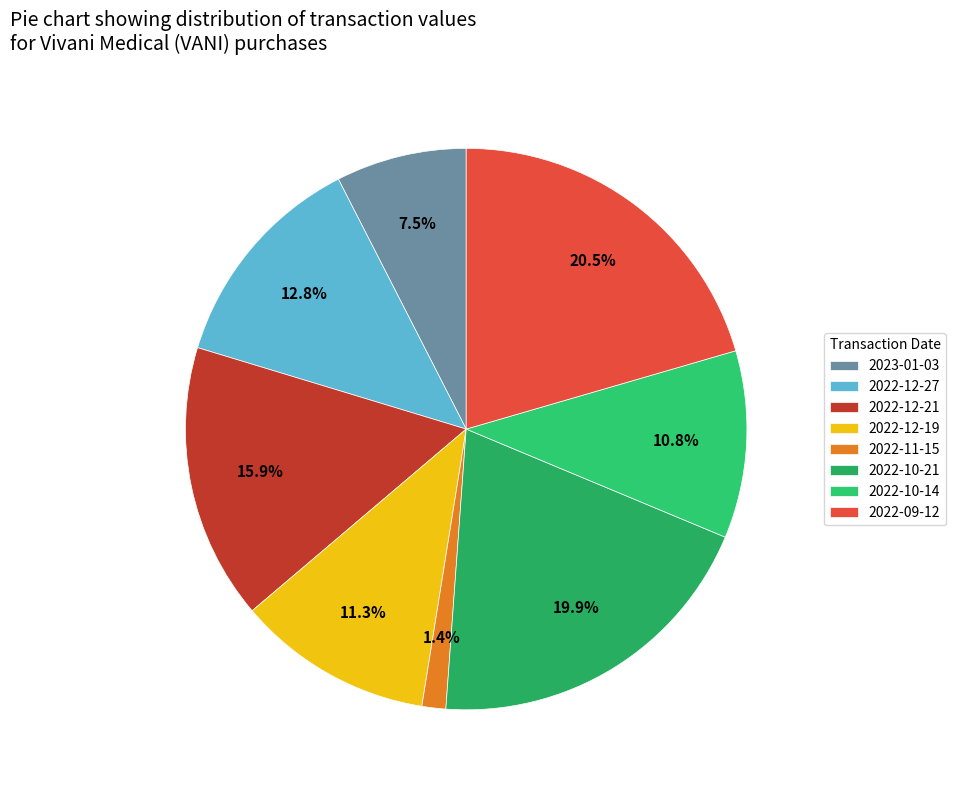

Which slice is the smallest?

2022-11-15